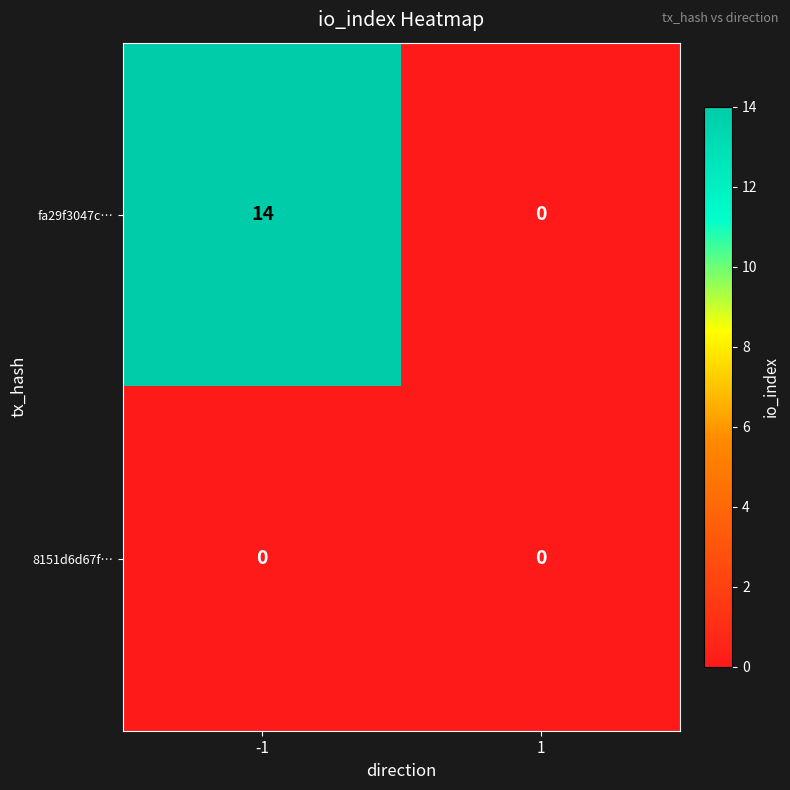

Which series changed the most between -1 and 1?

fa29f3047c…